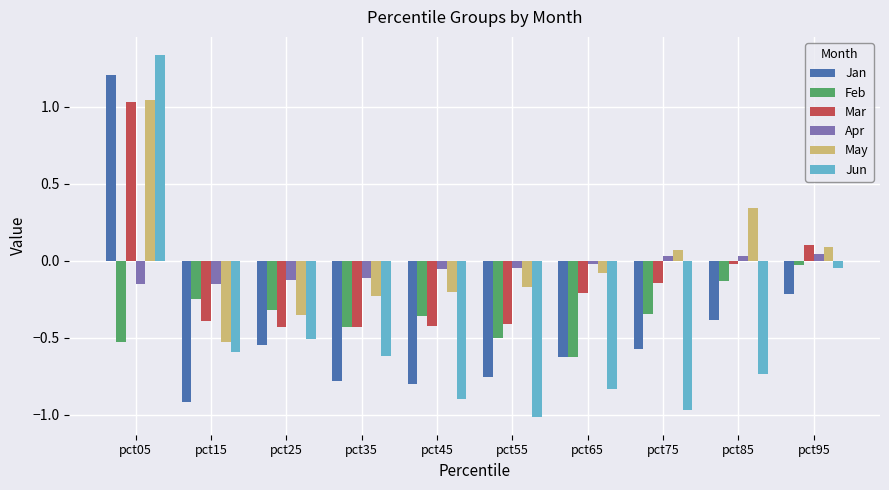

Which series has the largest total across all categories?

May